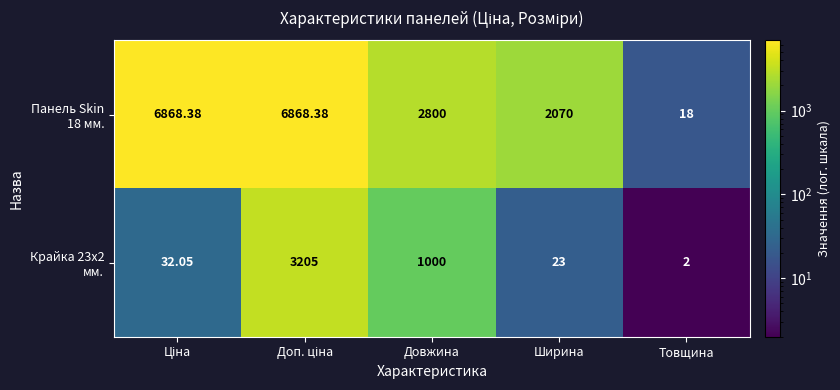

What is the total value across all series at Довжина?

3800.0